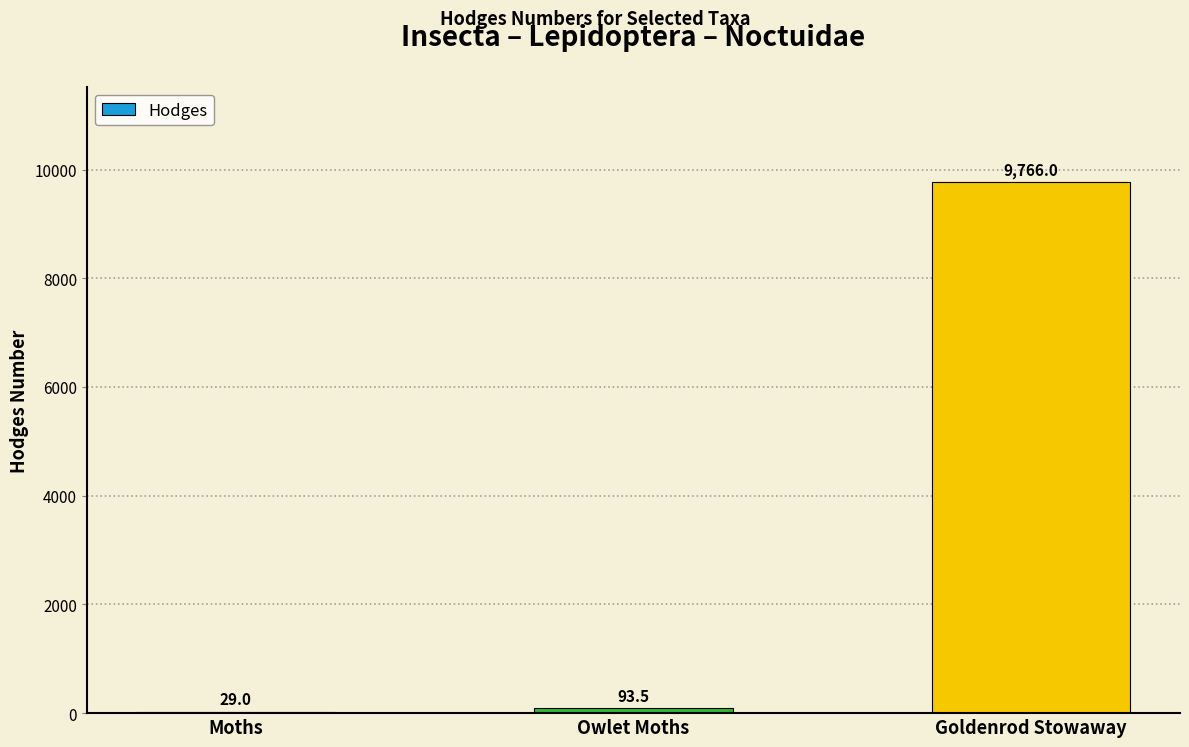

Are the bars grouped side by side (vs. stacked)?

No